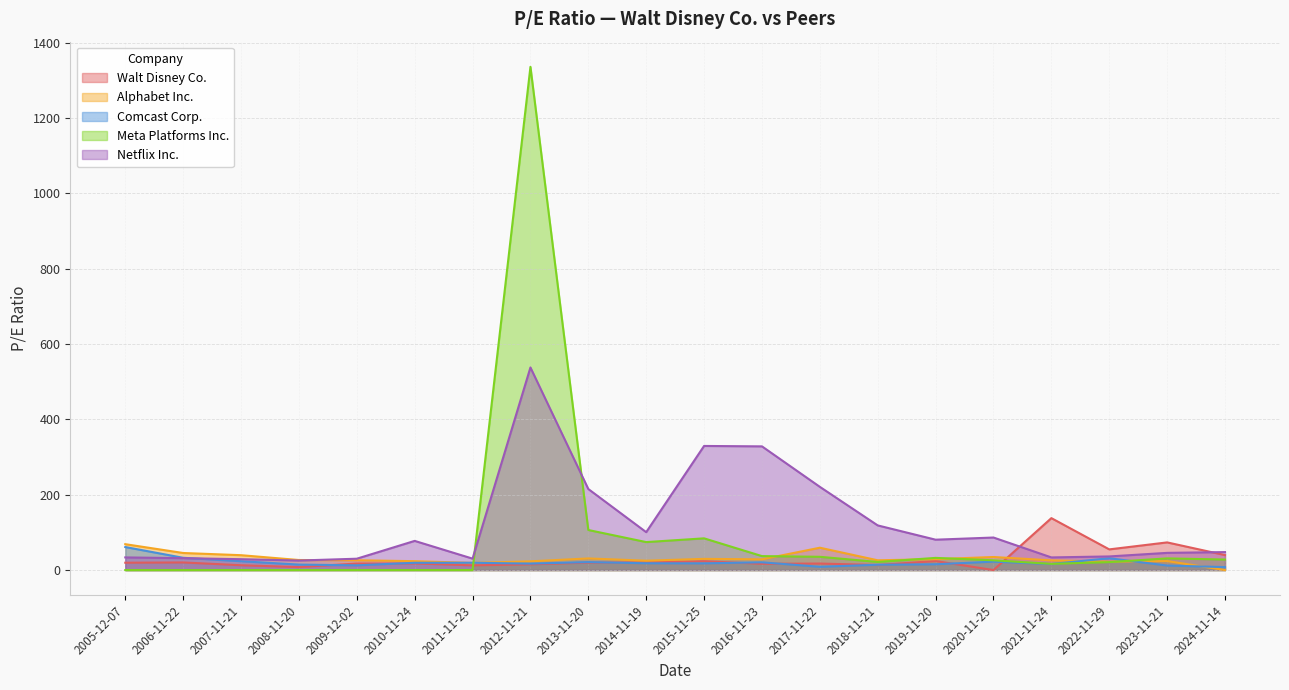

What is the sum of the Comcast Corp. values at 2022-11-29 and 2007-11-21?

54.8